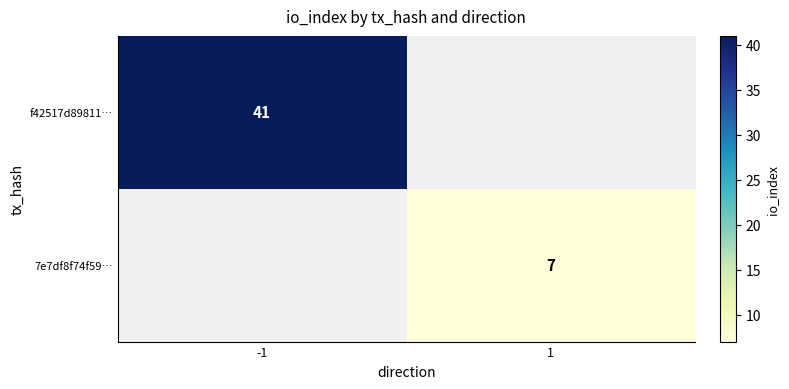

True or false: 7e7df8f74f59… has a value of 12 at 1.

False